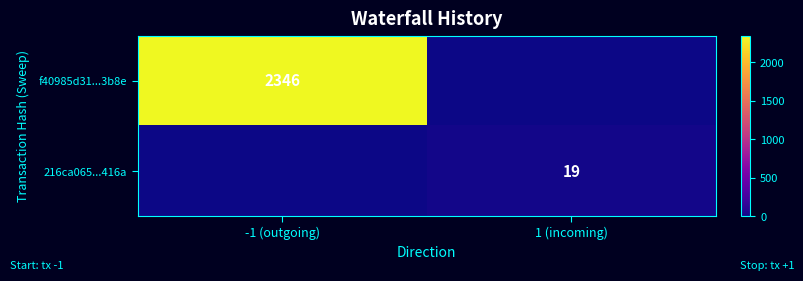

Is it true that 216ca065...416a equals 19 at 1 (incoming)?

True